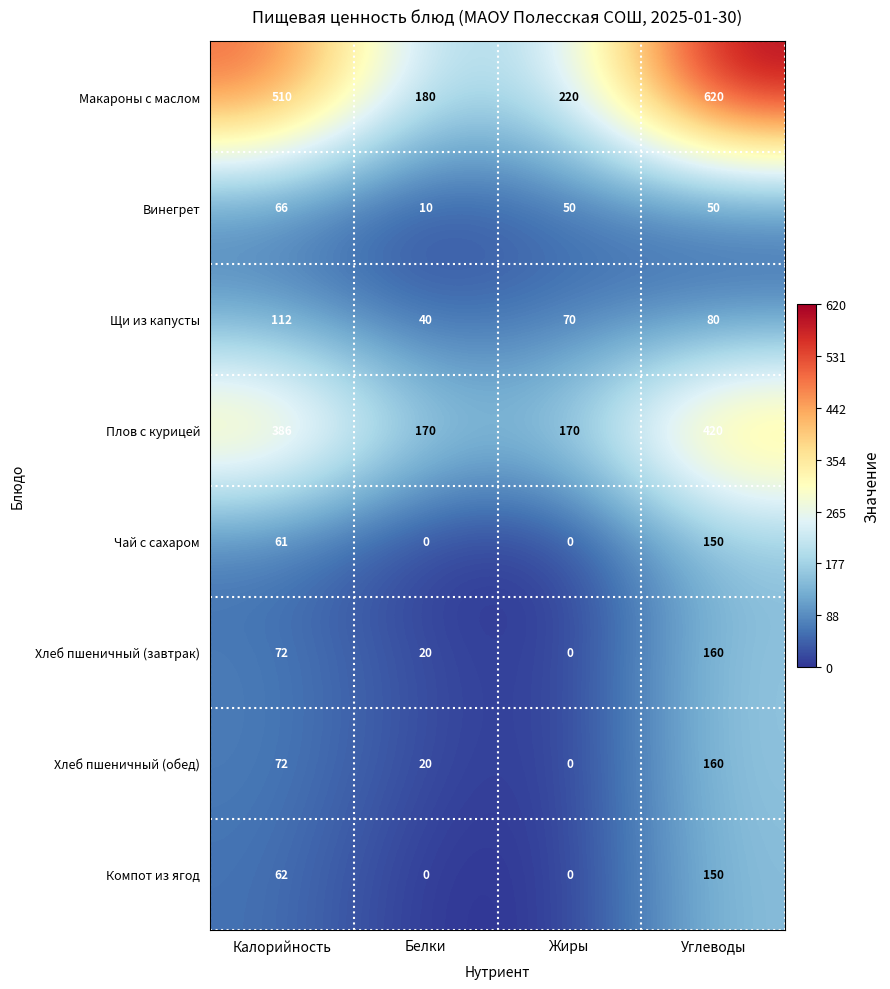

What is the average value of the Хлеб пшеничный (обед) series?

63